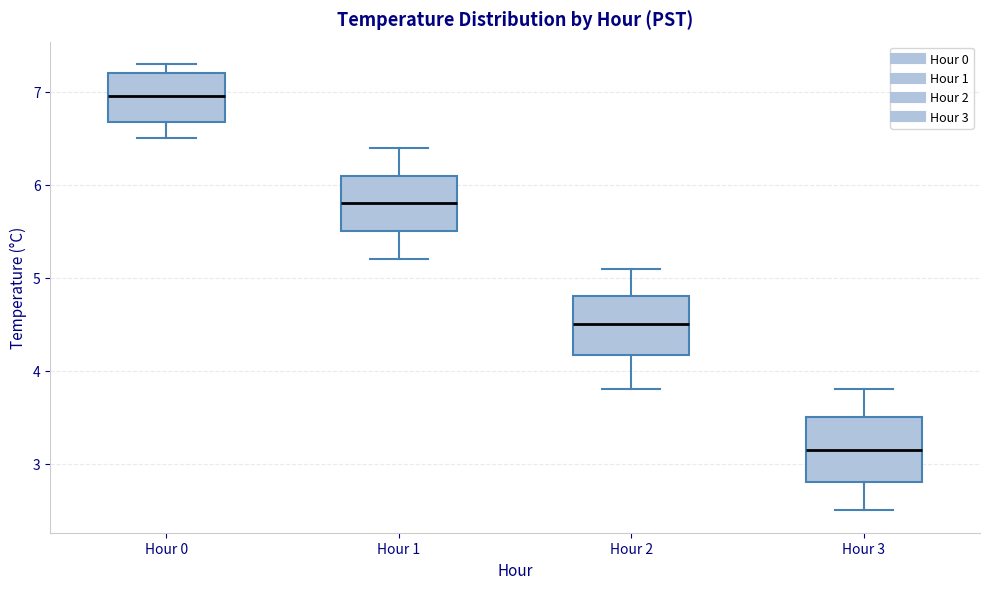

Where does the upper whisker of the box for Hour 3 end on the y-axis? The values are not printed on the chart, so give them approximately, as read against the axis.

3.8